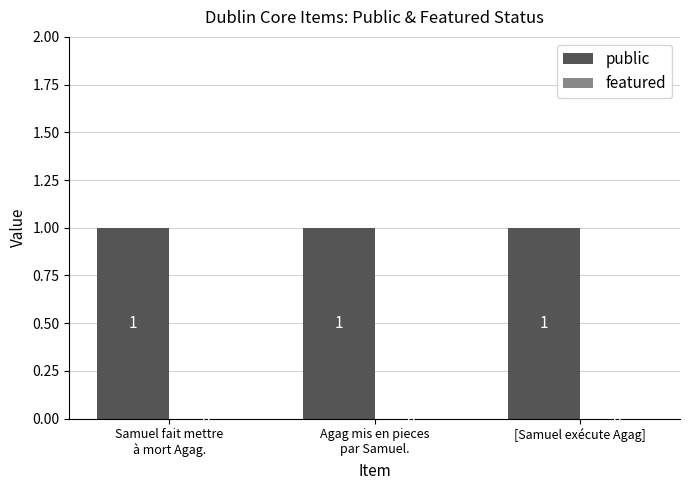

What are all the series names shown in the legend?

public, featured